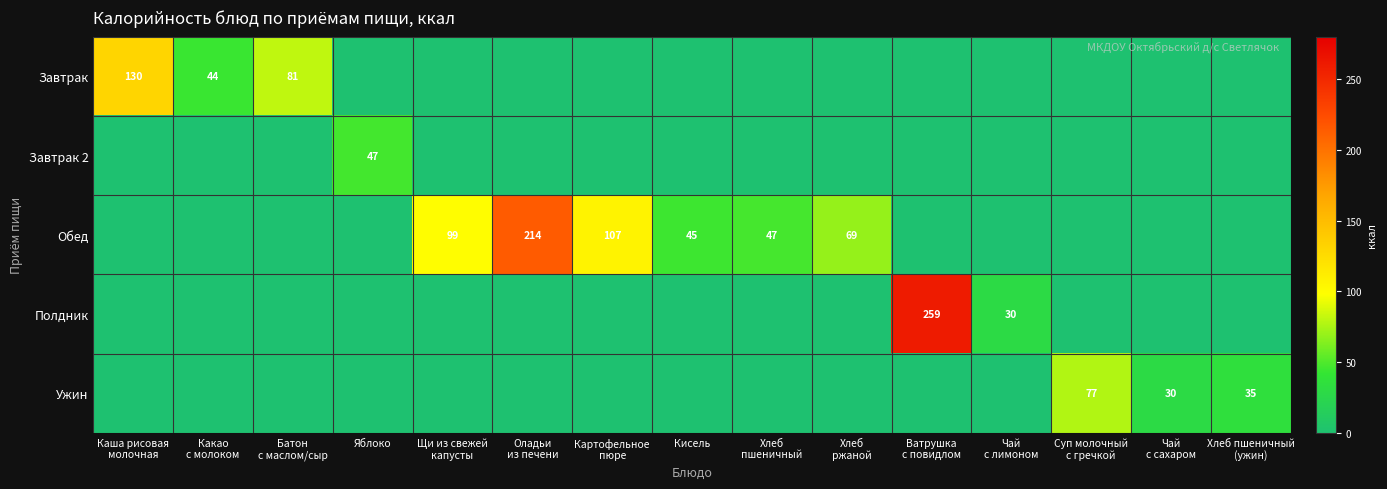

At which label does Завтрак reach its minimum?

Яблоко